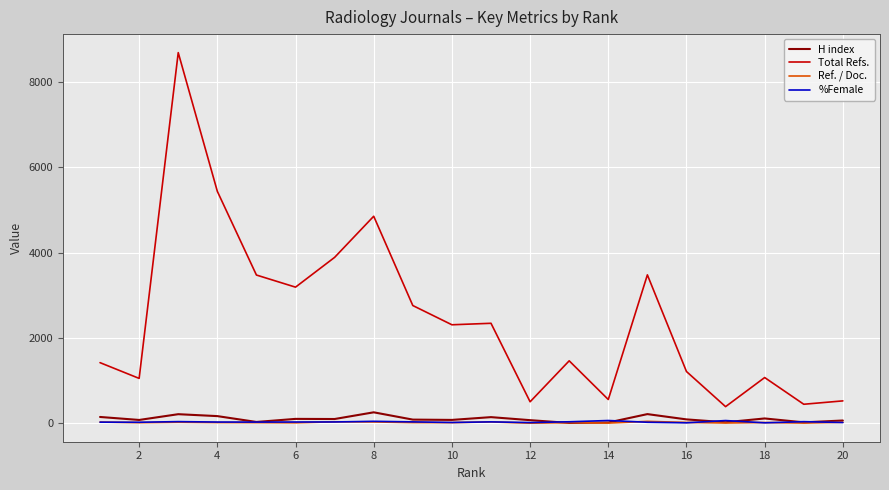

True or false: Total Refs. and H index intersect in this chart.

False